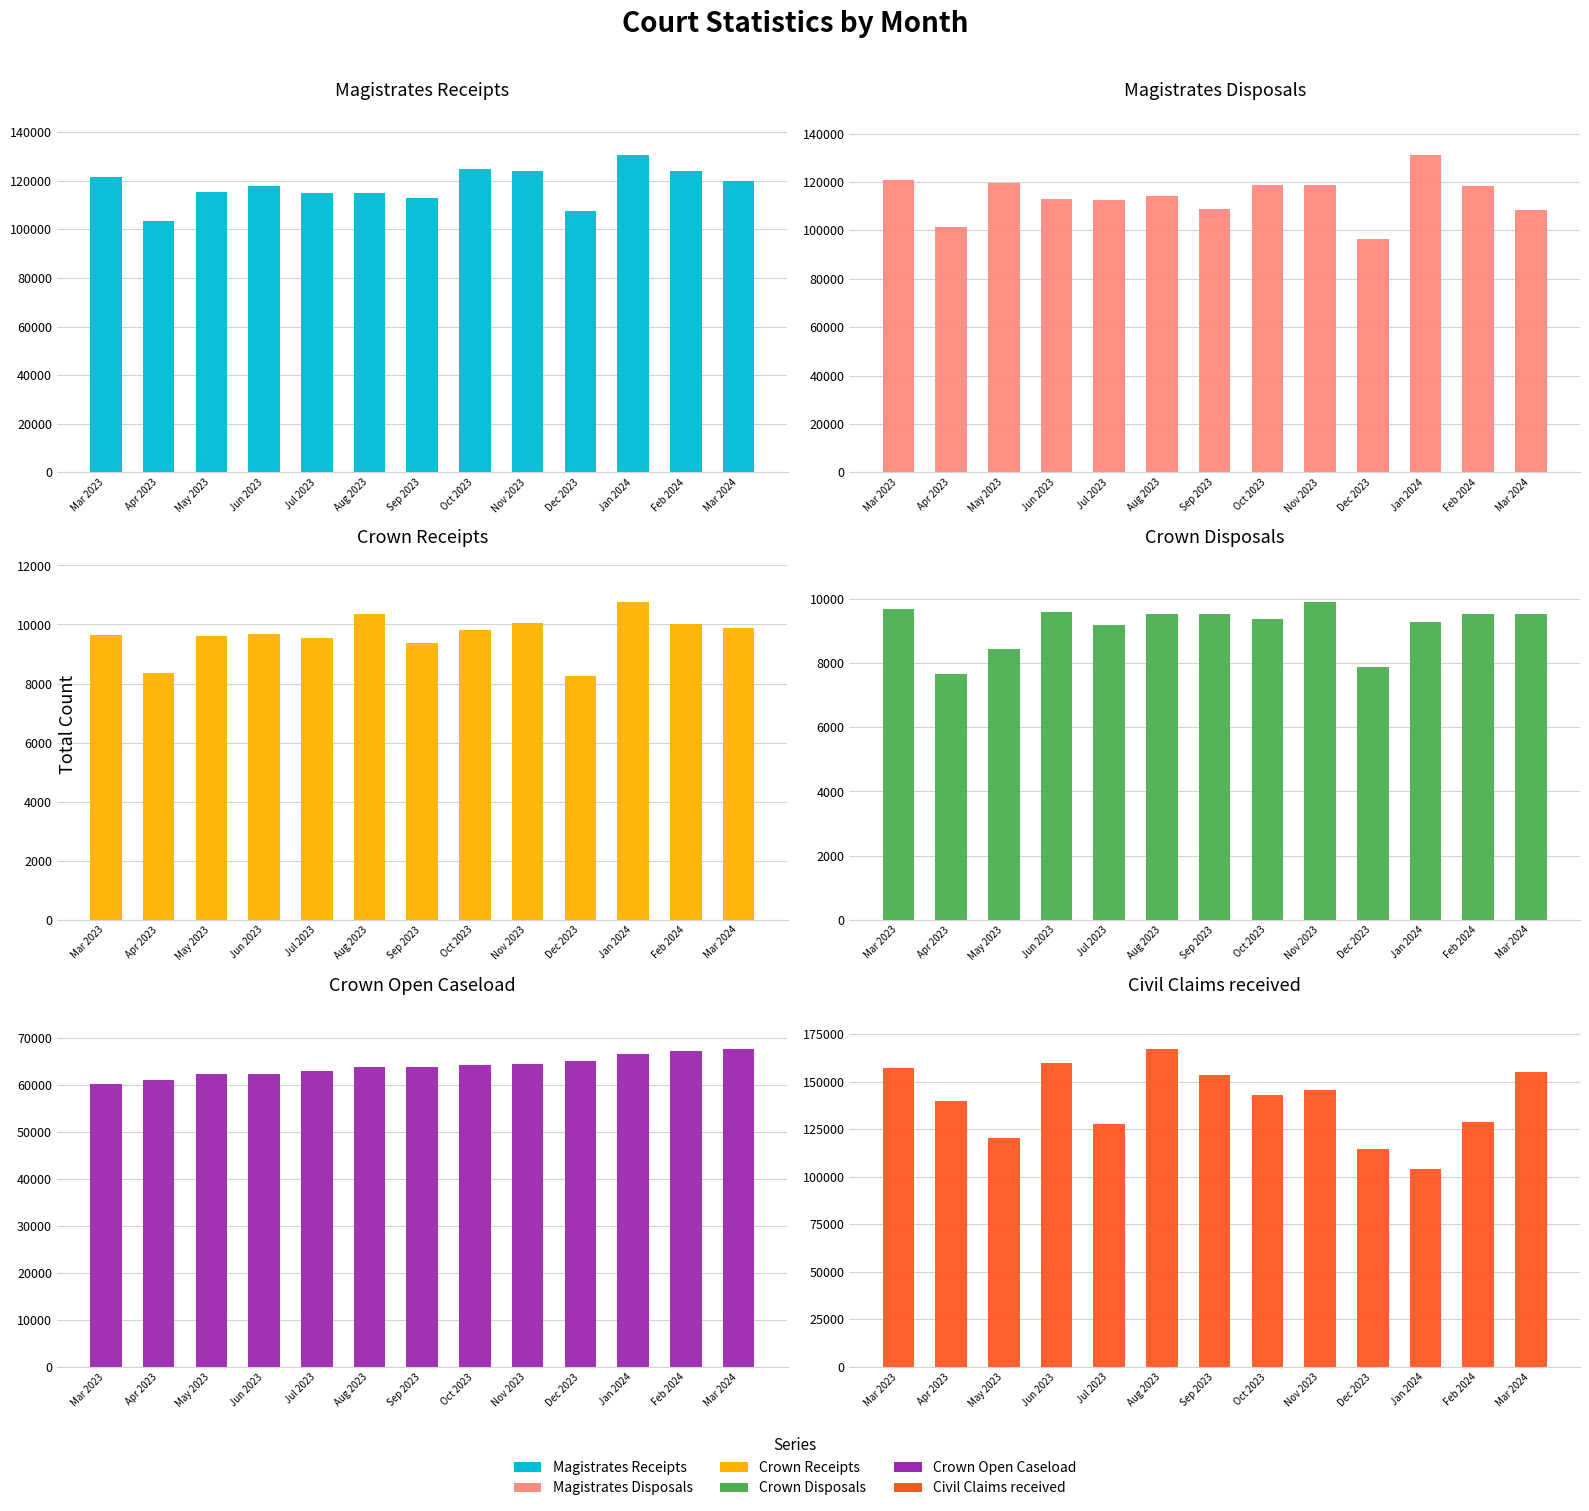

What is the sum of the Crown Receipts values at Apr 2023 and Dec 2023?

16619